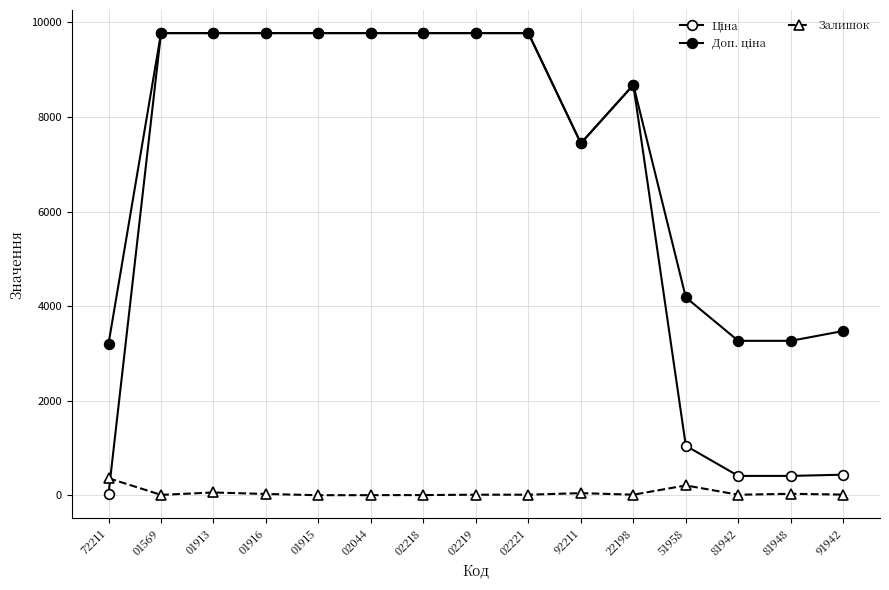

True or false: Залишок and Ціна intersect in this chart.

True